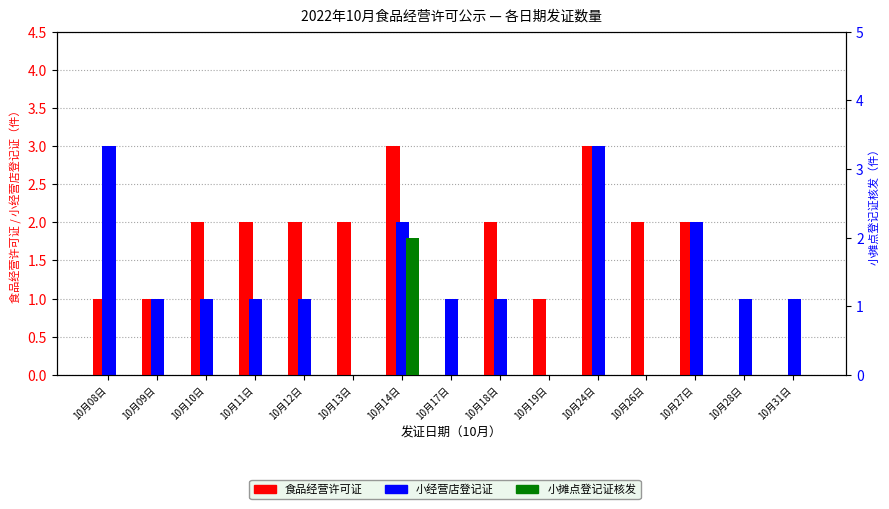

What is the difference between the second highest and minimum values in the 小经营店登记证 series?

3